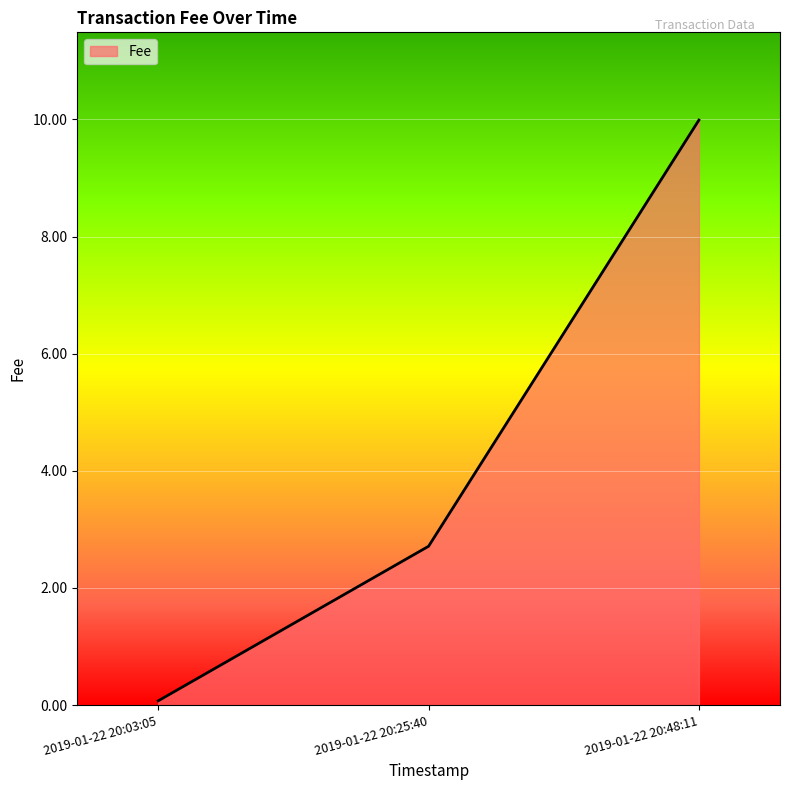

Is it true that the value at 2019-01-22 20:25:40 is 2.7?

True